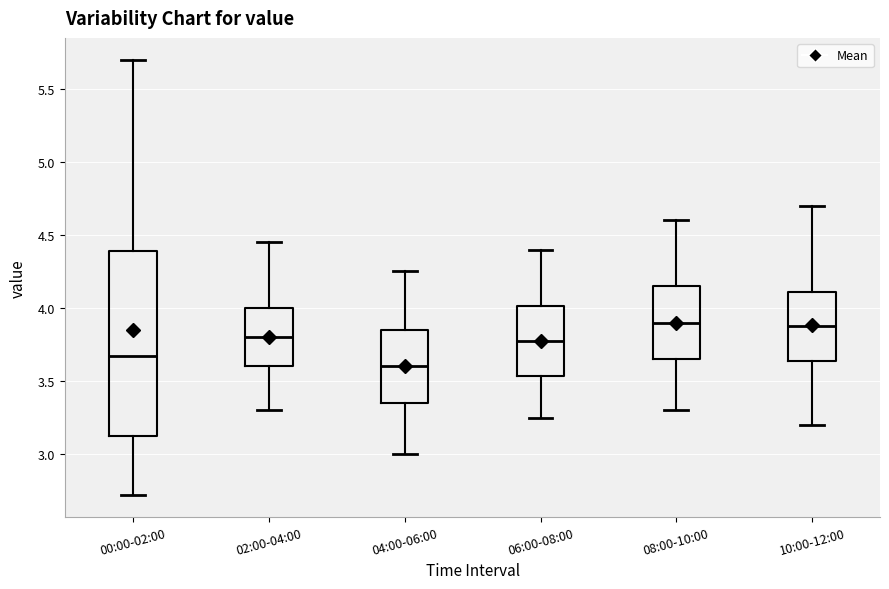

Reading left to right, transcribe this box plot: for each box, give where its median line is, the range the box spans, and where its two whiskers end, as read against the y-axis. The values are not printed on the chart, so give them approximately, as read against the axis.

00:00-02:00: median 3.65, box 3.15 to 4.40, whiskers 2.70 to 5.70
02:00-04:00: median 3.80, box 3.60 to 4.00, whiskers 3.30 to 4.45
04:00-06:00: median 3.60, box 3.35 to 3.85, whiskers 3.00 to 4.25
06:00-08:00: median 3.80, box 3.55 to 4.00, whiskers 3.25 to 4.40
08:00-10:00: median 3.90, box 3.65 to 4.15, whiskers 3.30 to 4.60
10:00-12:00: median 3.90, box 3.65 to 4.10, whiskers 3.20 to 4.70